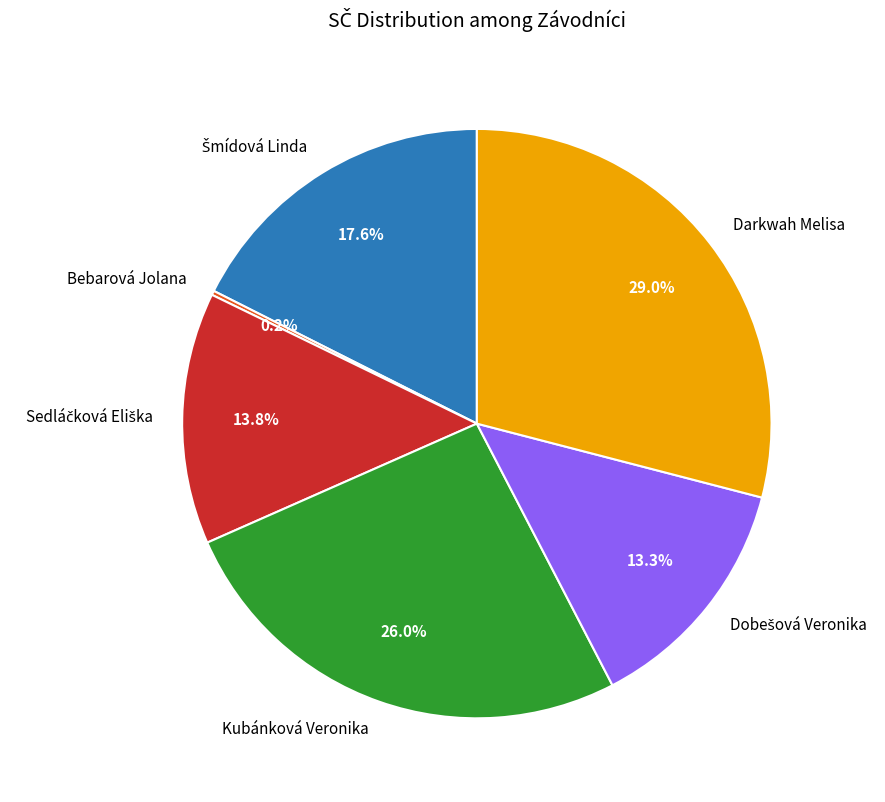

Is there any slice that represents more than half of the pie?

No